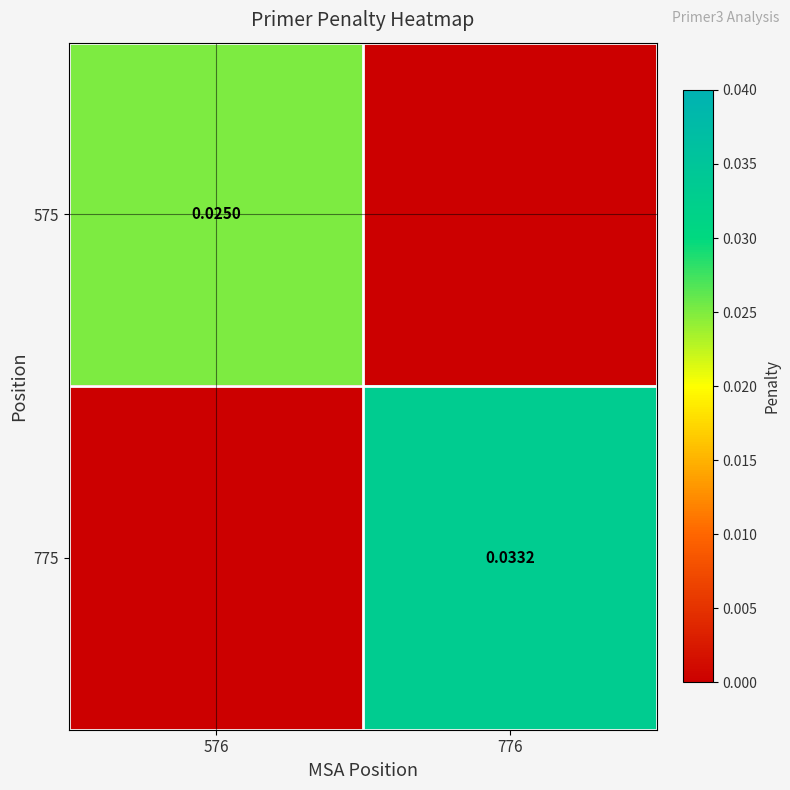

Which has a higher value, 776 or 576?

576